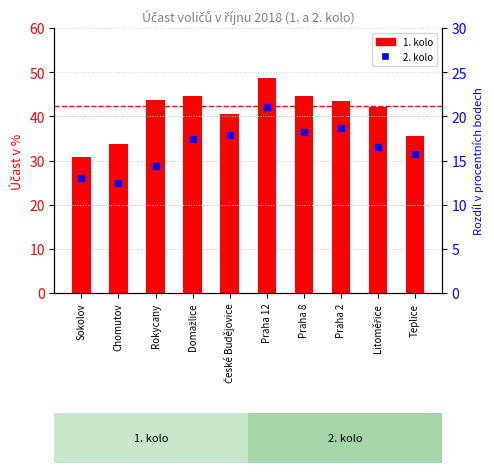

At which category is the sum across all series the highest?

Praha 12